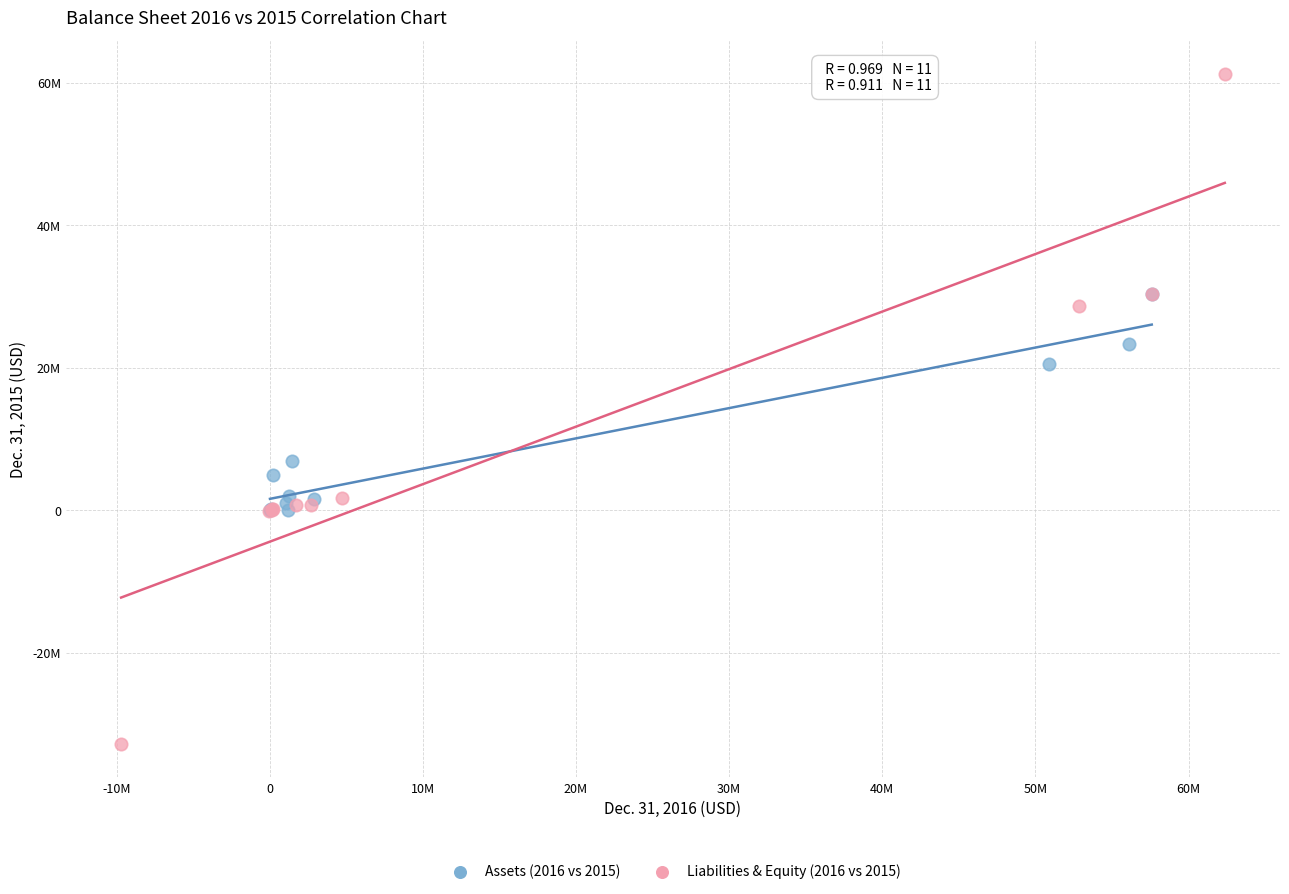

What are all the series names shown in the legend?

Assets (2016 vs 2015), Liabilities & Equity (2016 vs 2015)